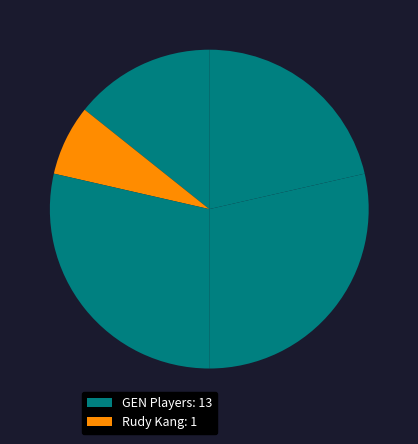

Is there a majority slice in this chart?

No